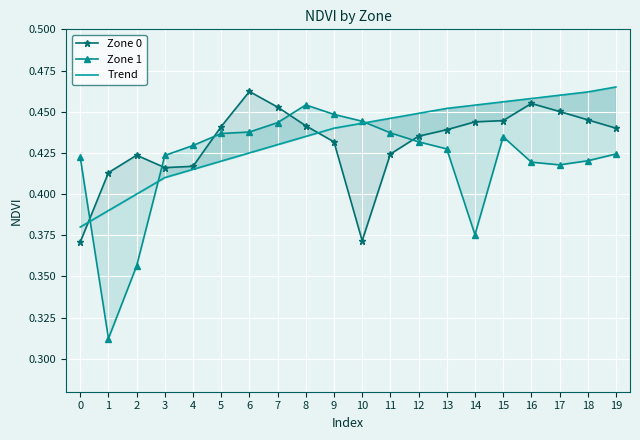

Read the Zone 1 value at 14.

0.4